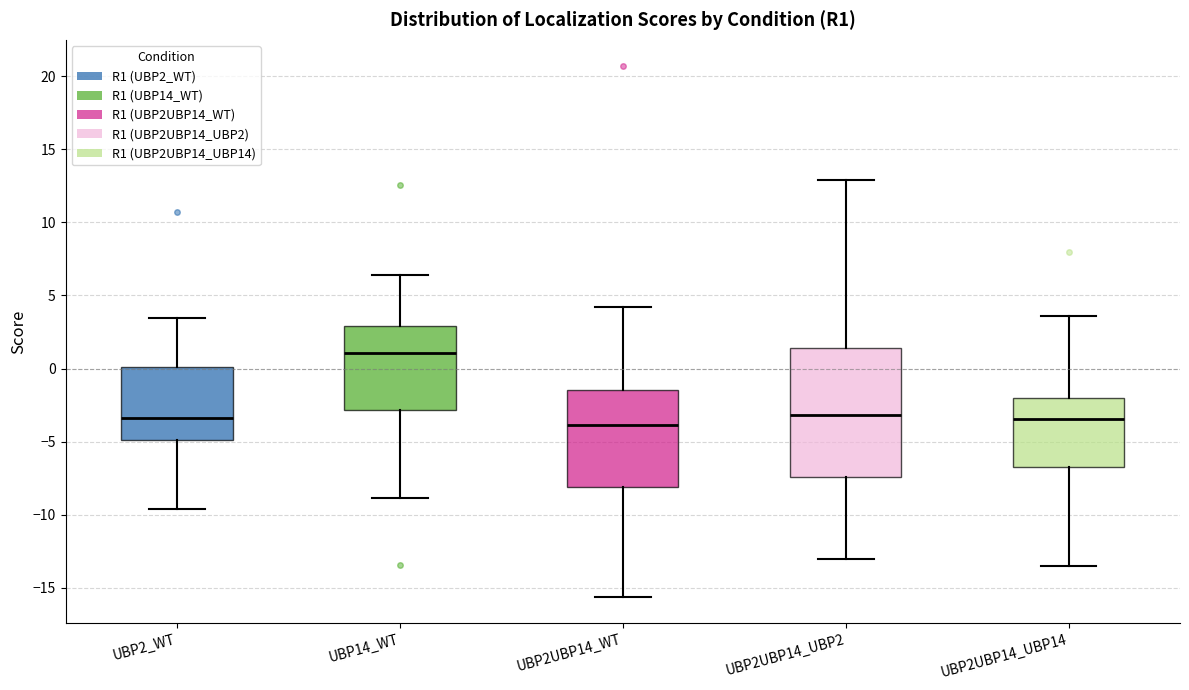

Reading left to right, transcribe this box plot: for each box, give where its median line is, the range the box spans, and where its two whiskers end, as read against the y-axis. The values are not printed on the chart, so give them approximately, as read against the axis.

UBP2_WT: median -3.5, box -5.0 to 0.0, whiskers -9.5 to 3.5
UBP14_WT: median 1.0, box -3.0 to 3.0, whiskers -9.0 to 6.5
UBP2UBP14_WT: median -4.0, box -8.0 to -1.5, whiskers -15.5 to 4.0
UBP2UBP14_UBP2: median -3.0, box -7.5 to 1.5, whiskers -13.0 to 13.0
UBP2UBP14_UBP14: median -3.5, box -7.0 to -2.0, whiskers -13.5 to 3.5